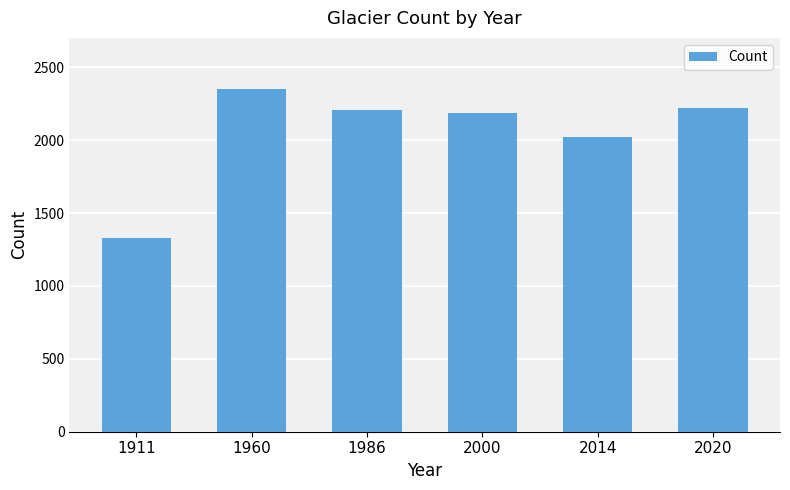

The chart shows a value of 2209 at 1986. True or false?

True